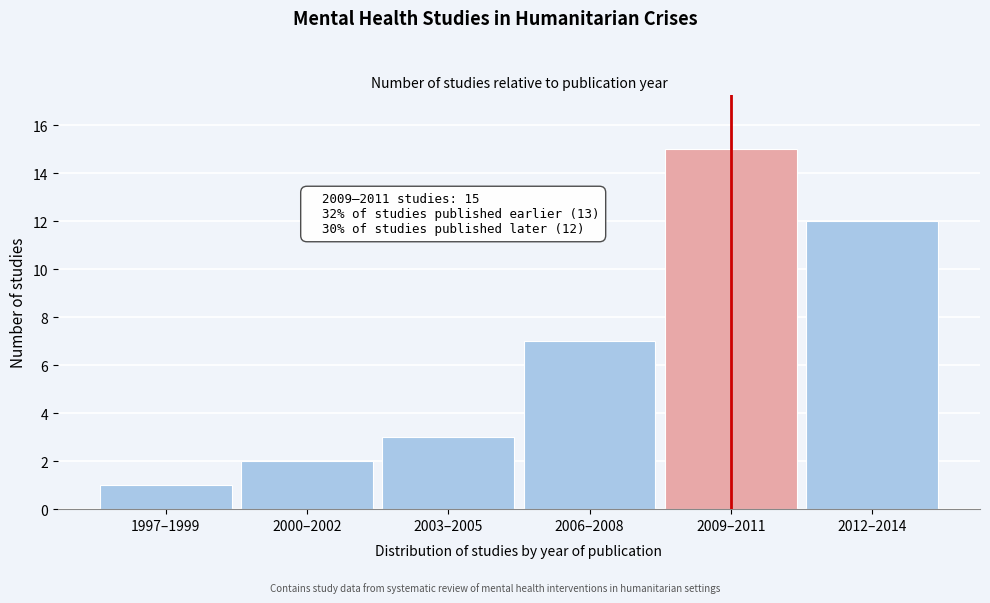

Reading right to left, transcribe all the data shown in this chart.

2012–2014=12	2009–2011=15	2006–2008=7	2003–2005=3	2000–2002=2	1997–1999=1